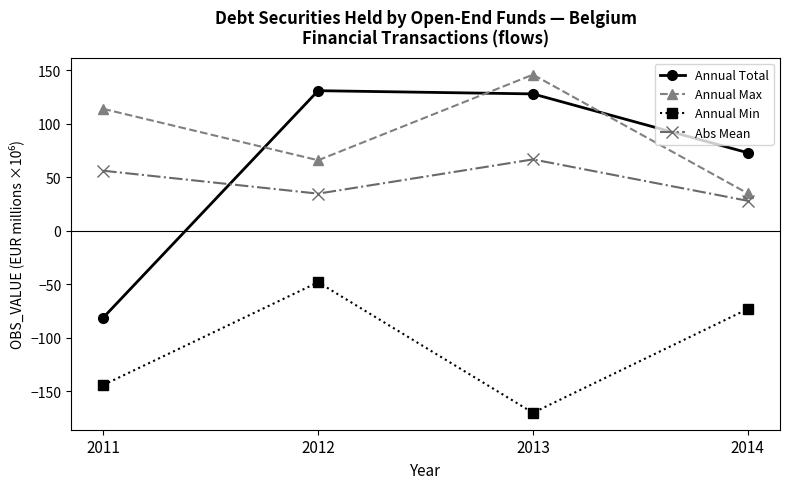

What value does the Annual Min series have at 2014?

-73.0